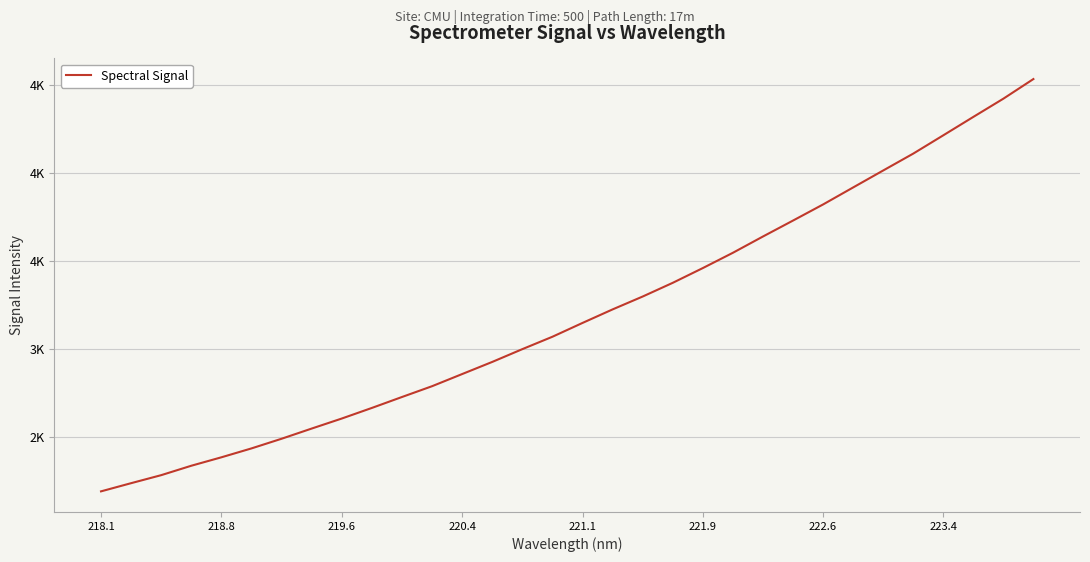

Is this an area chart (filled region under the line)?

No